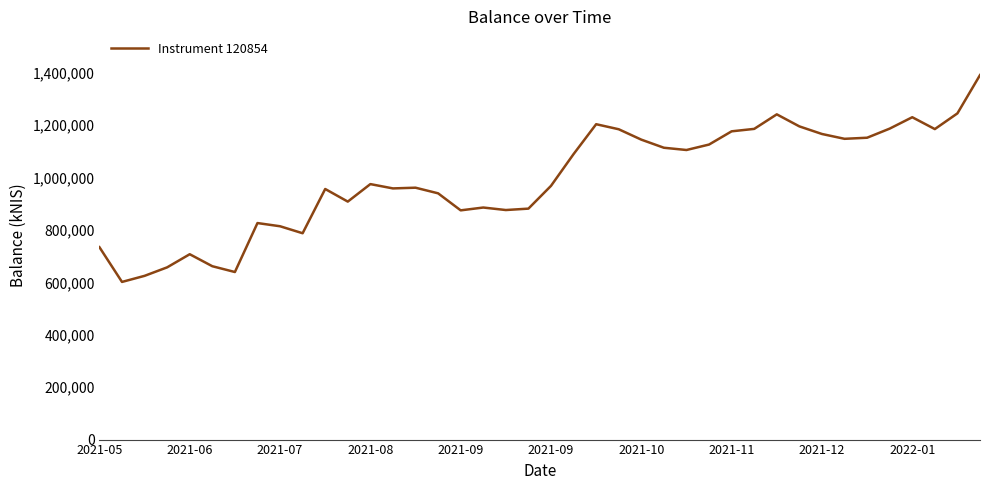

What is the difference between the maximum and minimum values?

789491.0